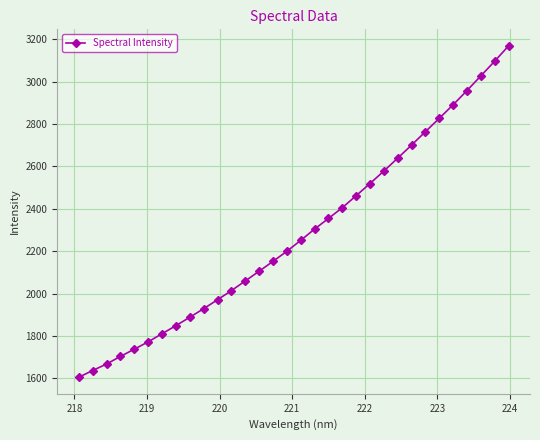

What is the smallest value displayed?

1605.8